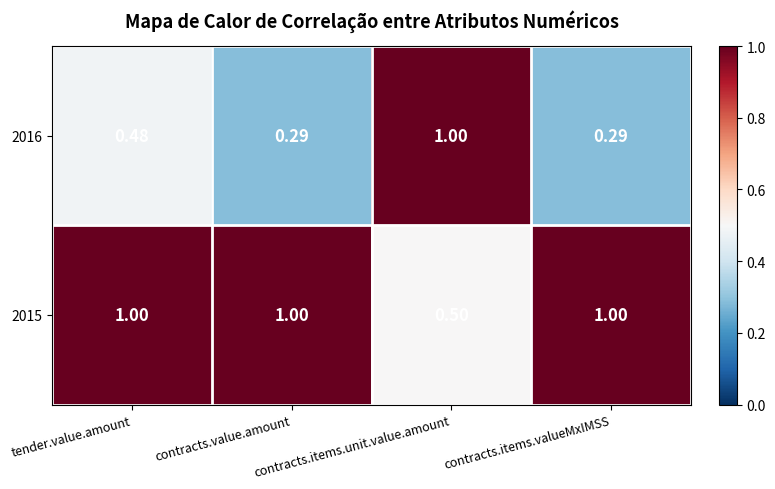

At which category is the sum across all series the highest?

contracts.items.unit.value.amount